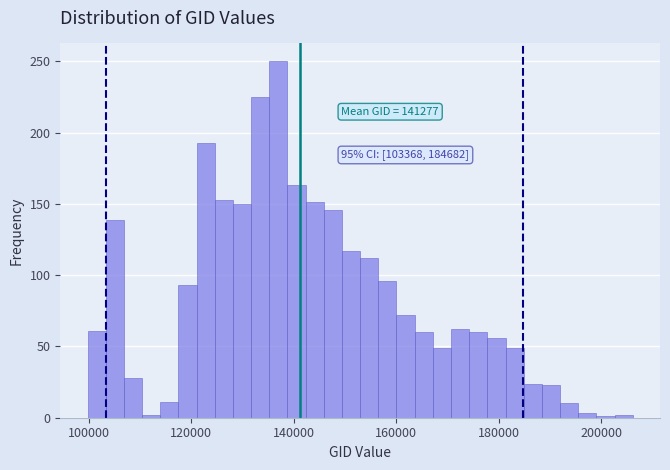

Read against the x-axis, roughly where is the centre of the tallest bar?

136000